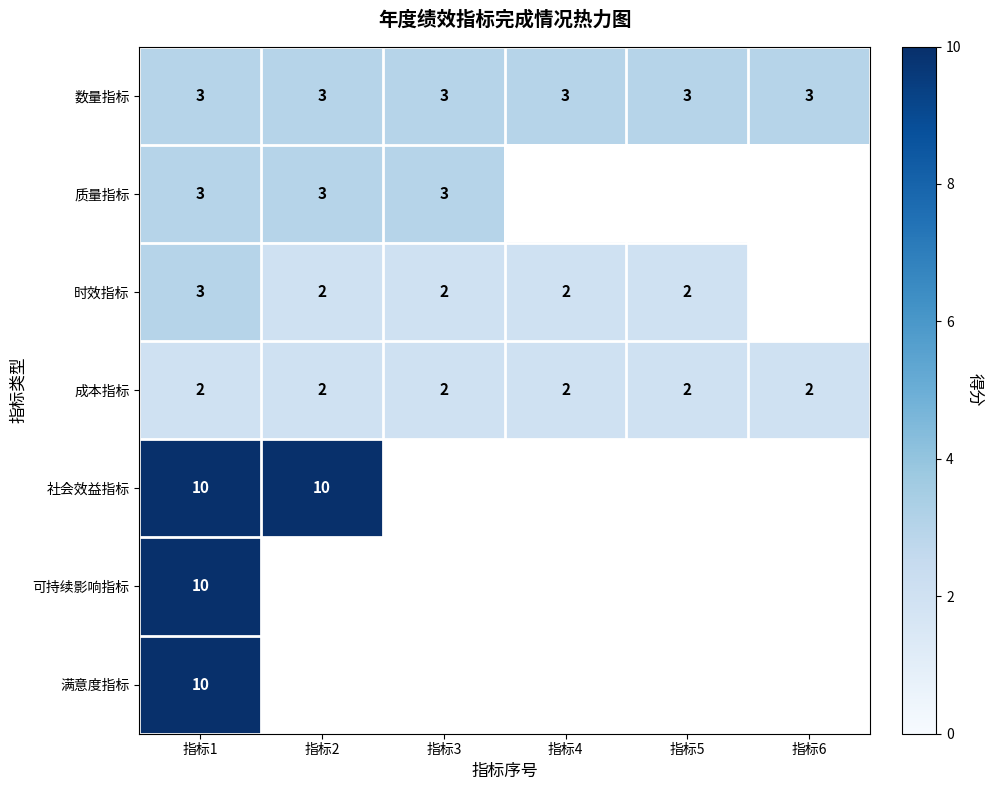

The value of 数量指标 at 指标4 is 2. True or false?

False